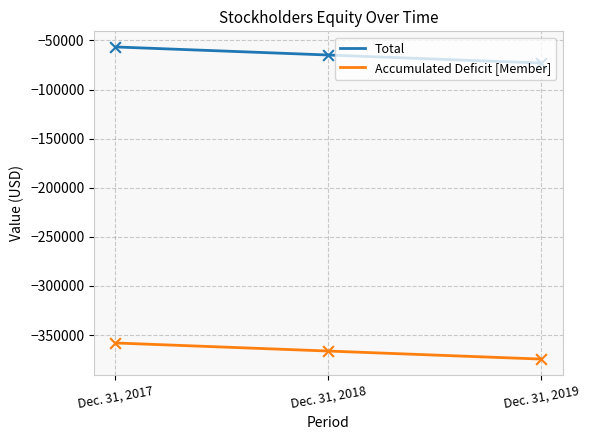

At how many categories does at least one series exceed -207059?

3